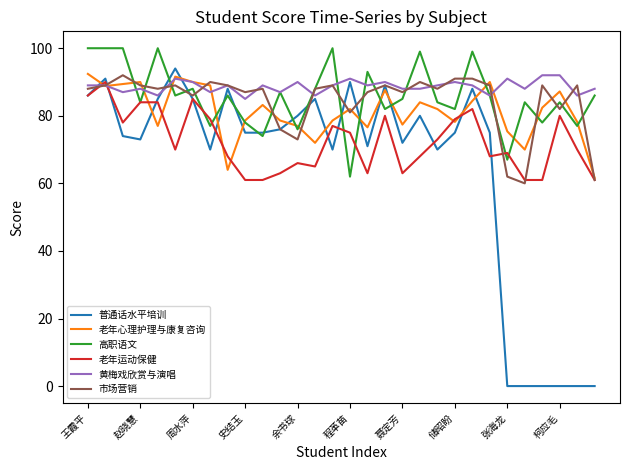

What is the maximum value shown in the chart?

100.0